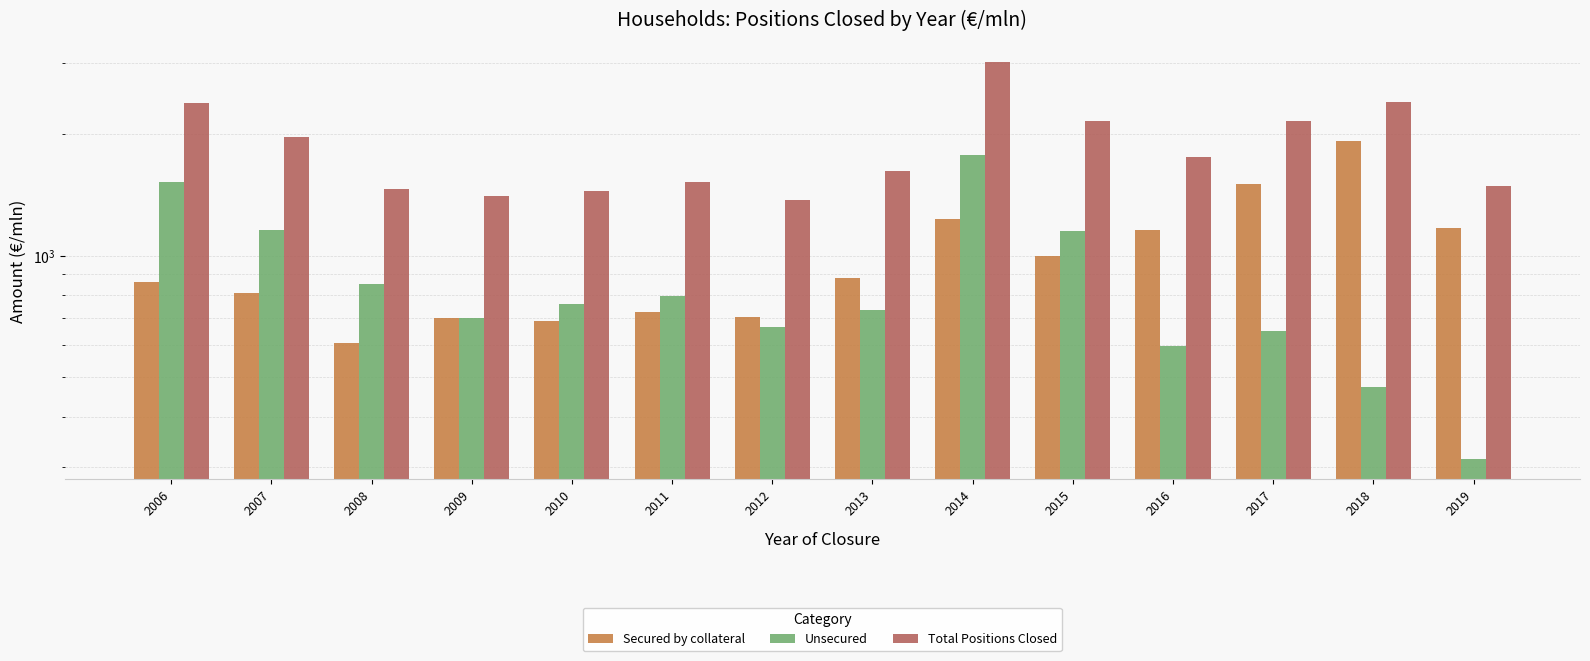

What is the value of the Total Positions Closed bar at the 9th from the left?

3010.7